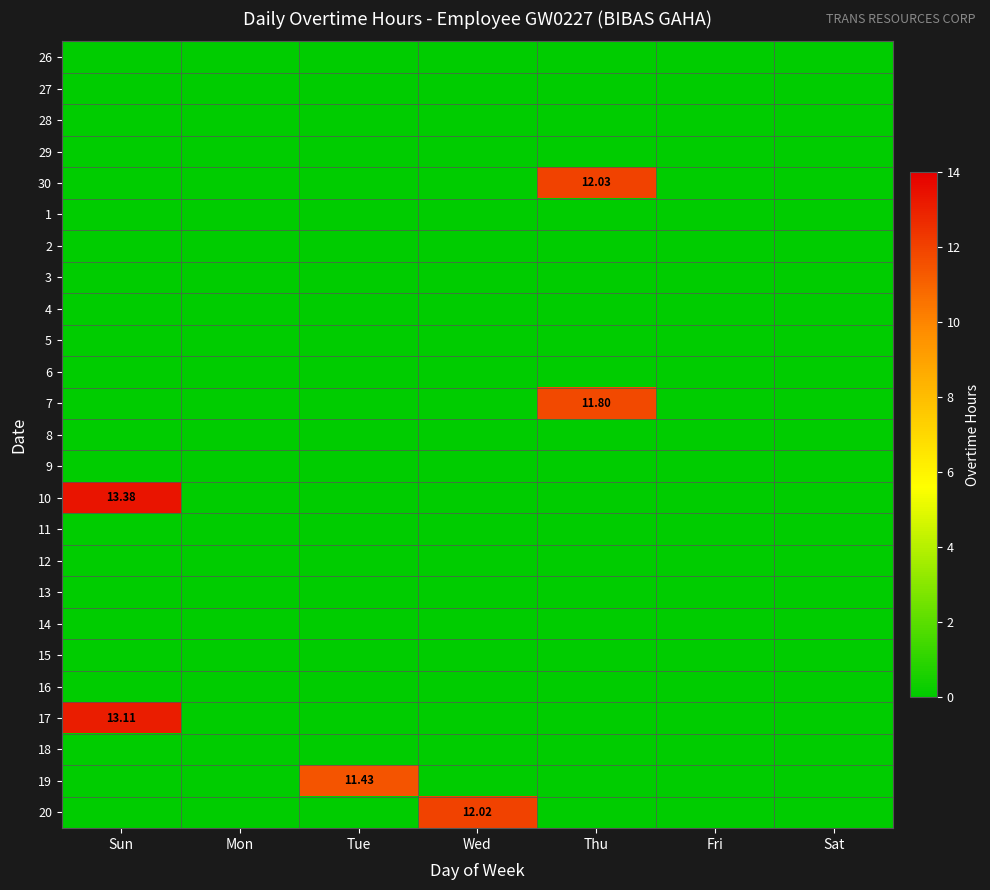

What is the total value across all series at Tue?

11.4